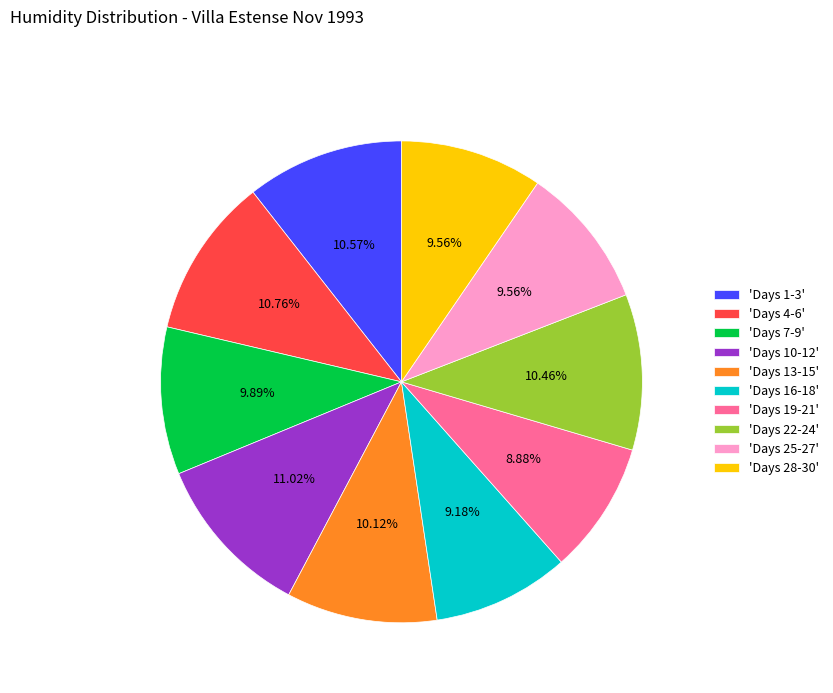

Does 'Days 25-27' represent more than half of the total?

No